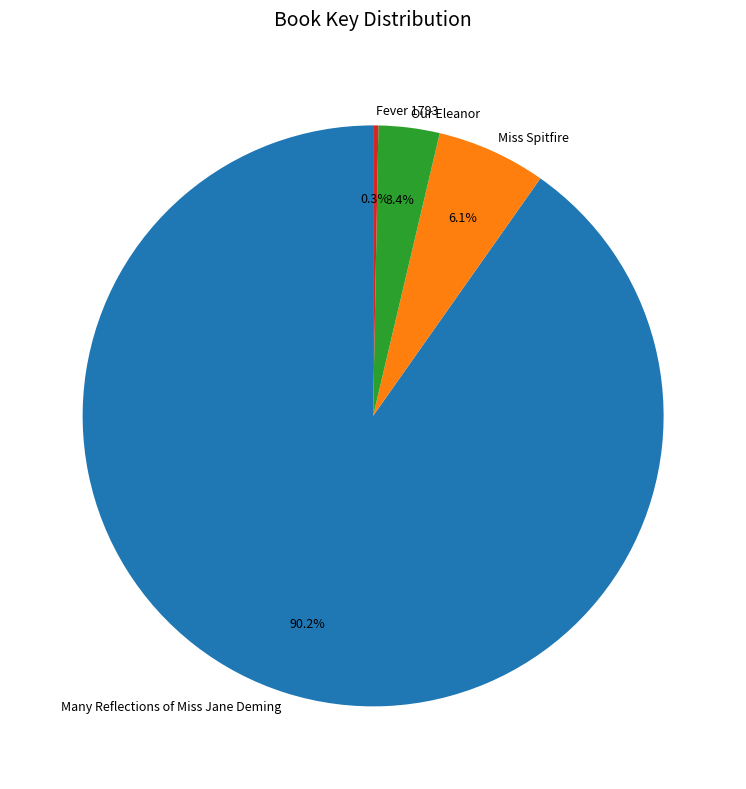

Which category has the biggest portion of the pie?

Many Reflections of Miss Jane Deming